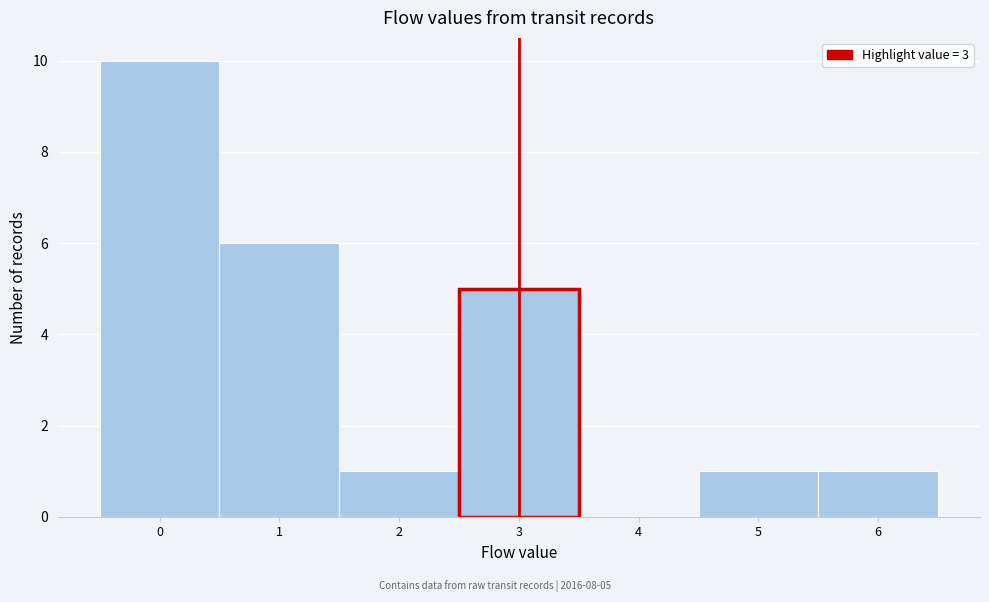

Which range on the x-axis has the tallest bar?

-0.5 to 0.5